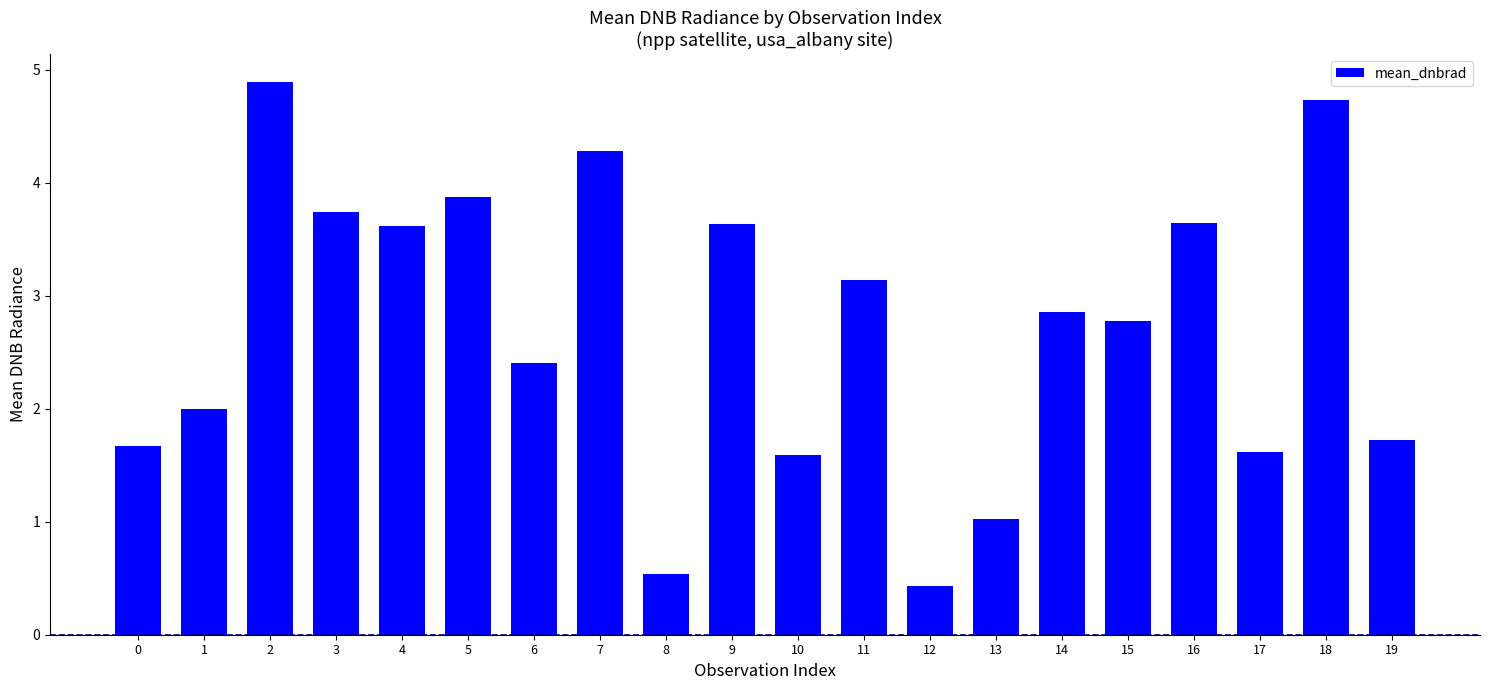

What is the value of the 18th bar from the left?

1.6